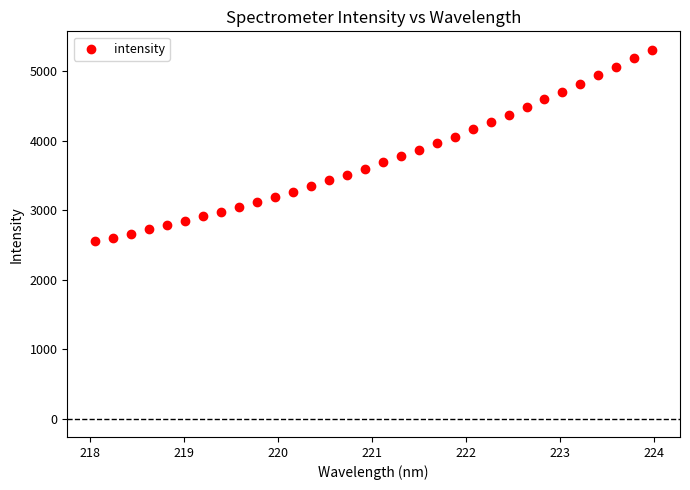

What is the range of X values (max minus min)?

5.9